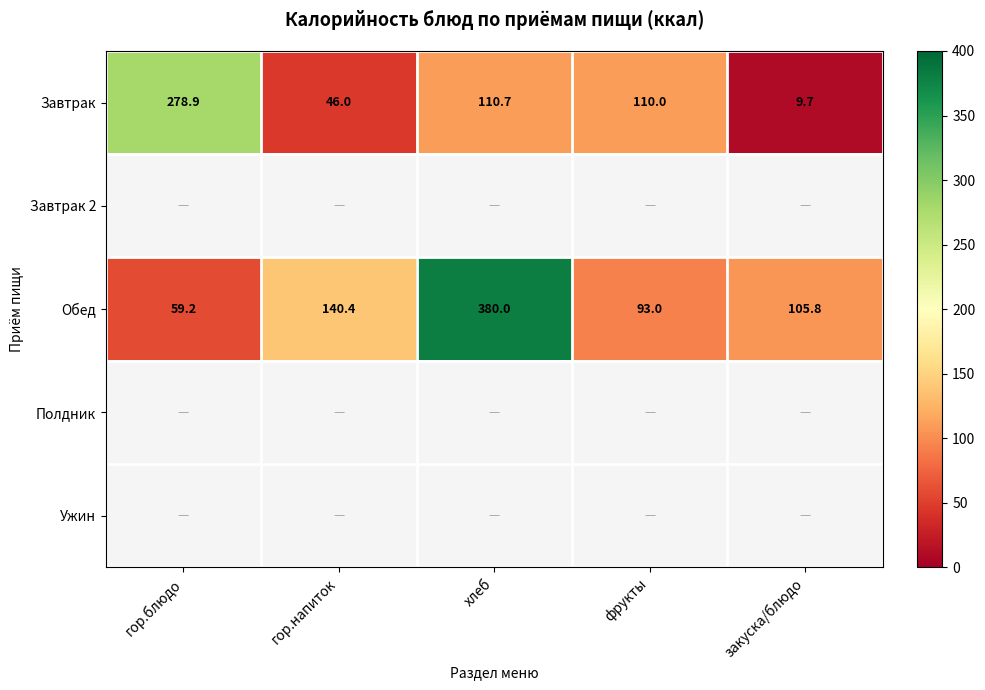

Which category has the lowest value in the Завтрак series?

закуска/блюдо